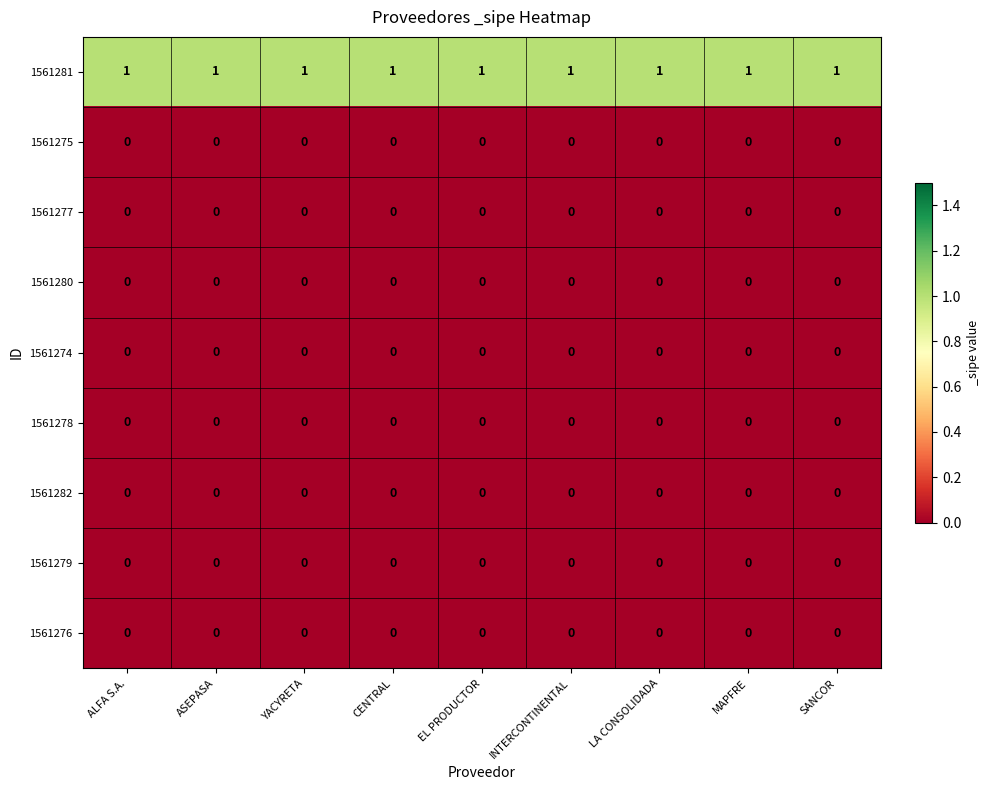

The value of 1561278 at SANCOR is 0. True or false?

True